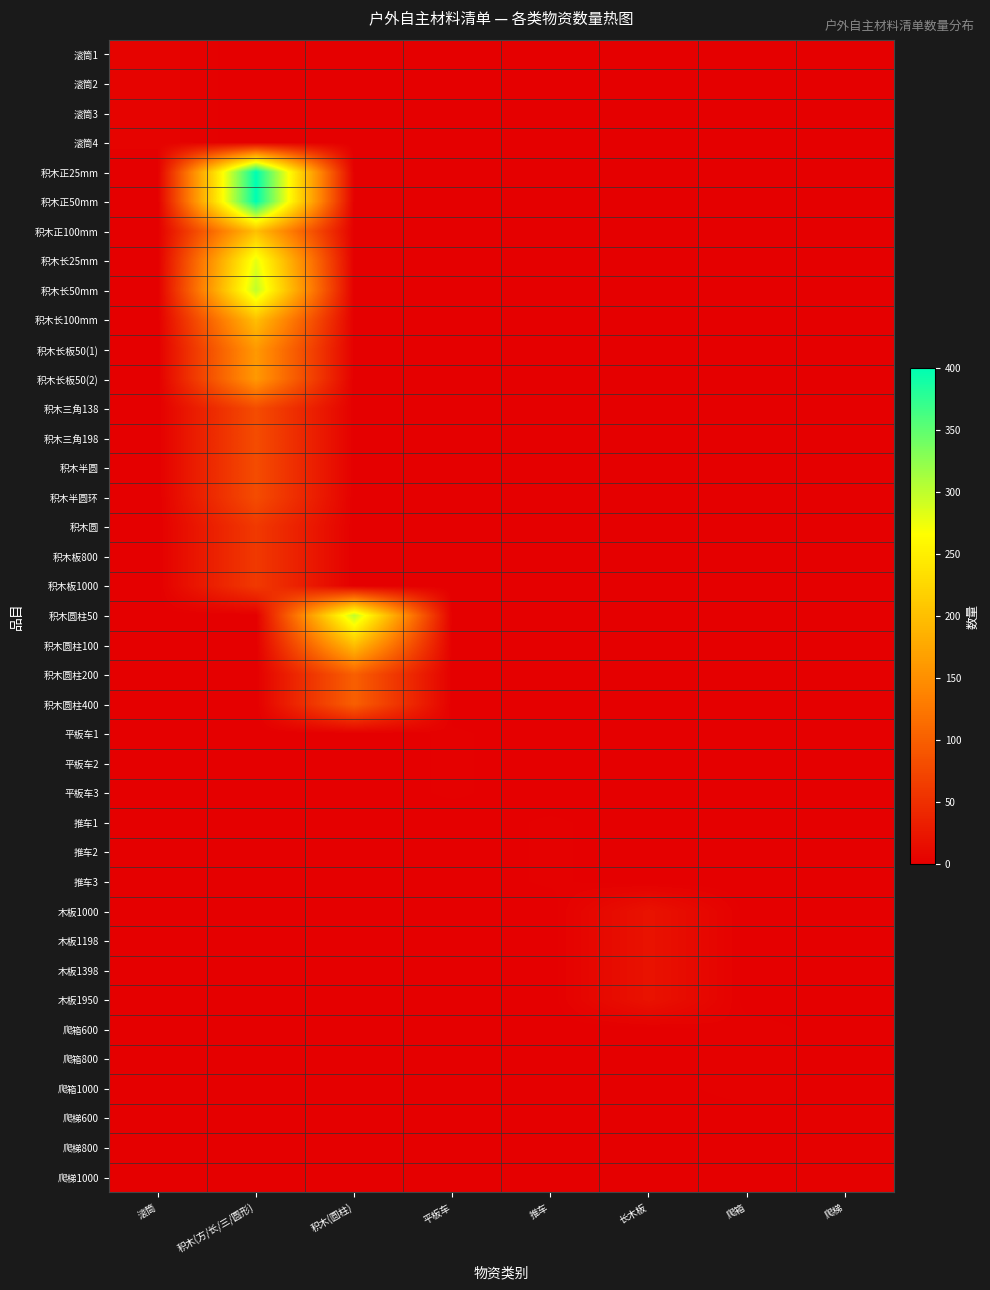

Reading right to left, extract all data points from this chart.

滚筒1: 爬梯=0	爬箱=0	长木板=0	推车=0	平板车=0	积木(圆柱)=0	积木(方/长/三/圆形)=0	滚筒=4
滚筒2: 爬梯=0	爬箱=0	长木板=0	推车=0	平板车=0	积木(圆柱)=0	积木(方/长/三/圆形)=0	滚筒=4
滚筒3: 爬梯=0	爬箱=0	长木板=0	推车=0	平板车=0	积木(圆柱)=0	积木(方/长/三/圆形)=0	滚筒=4
滚筒4: 爬梯=0	爬箱=0	长木板=0	推车=0	平板车=0	积木(圆柱)=0	积木(方/长/三/圆形)=0	滚筒=4
积木正25mm: 爬梯=0	爬箱=0	长木板=0	推车=0	平板车=0	积木(圆柱)=0	积木(方/长/三/圆形)=400	滚筒=0
积木正50mm: 爬梯=0	爬箱=0	长木板=0	推车=0	平板车=0	积木(圆柱)=0	积木(方/长/三/圆形)=400	滚筒=0
积木正100mm: 爬梯=0	爬箱=0	长木板=0	推车=0	平板车=0	积木(圆柱)=0	积木(方/长/三/圆形)=200	滚筒=0
积木长25mm: 爬梯=0	爬箱=0	长木板=0	推车=0	平板车=0	积木(圆柱)=0	积木(方/长/三/圆形)=280	滚筒=0
积木长50mm: 爬梯=0	爬箱=0	长木板=0	推车=0	平板车=0	积木(圆柱)=0	积木(方/长/三/圆形)=300	滚筒=0
积木长100mm: 爬梯=0	爬箱=0	长木板=0	推车=0	平板车=0	积木(圆柱)=0	积木(方/长/三/圆形)=200	滚筒=0
积木长板50(1): 爬梯=0	爬箱=0	长木板=0	推车=0	平板车=0	积木(圆柱)=0	积木(方/长/三/圆形)=160	滚筒=0
积木长板50(2): 爬梯=0	爬箱=0	长木板=0	推车=0	平板车=0	积木(圆柱)=0	积木(方/长/三/圆形)=160	滚筒=0
积木三角138: 爬梯=0	爬箱=0	长木板=0	推车=0	平板车=0	积木(圆柱)=0	积木(方/长/三/圆形)=80	滚筒=0
积木三角198: 爬梯=0	爬箱=0	长木板=0	推车=0	平板车=0	积木(圆柱)=0	积木(方/长/三/圆形)=80	滚筒=0
积木半圆: 爬梯=0	爬箱=0	长木板=0	推车=0	平板车=0	积木(圆柱)=0	积木(方/长/三/圆形)=80	滚筒=0
积木半圆环: 爬梯=0	爬箱=0	长木板=0	推车=0	平板车=0	积木(圆柱)=0	积木(方/长/三/圆形)=80	滚筒=0
积木圆: 爬梯=0	爬箱=0	长木板=0	推车=0	平板车=0	积木(圆柱)=0	积木(方/长/三/圆形)=60	滚筒=0
积木板800: 爬梯=0	爬箱=0	长木板=0	推车=0	平板车=0	积木(圆柱)=0	积木(方/长/三/圆形)=60	滚筒=0
积木板1000: 爬梯=0	爬箱=0	长木板=0	推车=0	平板车=0	积木(圆柱)=0	积木(方/长/三/圆形)=60	滚筒=0
积木圆柱50: 爬梯=0	爬箱=0	长木板=0	推车=0	平板车=0	积木(圆柱)=300	积木(方/长/三/圆形)=0	滚筒=0
积木圆柱100: 爬梯=0	爬箱=0	长木板=0	推车=0	平板车=0	积木(圆柱)=200	积木(方/长/三/圆形)=0	滚筒=0
积木圆柱200: 爬梯=0	爬箱=0	长木板=0	推车=0	平板车=0	积木(圆柱)=100	积木(方/长/三/圆形)=0	滚筒=0
积木圆柱400: 爬梯=0	爬箱=0	长木板=0	推车=0	平板车=0	积木(圆柱)=100	积木(方/长/三/圆形)=0	滚筒=0
平板车1: 爬梯=0	爬箱=0	长木板=0	推车=0	平板车=2	积木(圆柱)=0	积木(方/长/三/圆形)=0	滚筒=0
平板车2: 爬梯=0	爬箱=0	长木板=0	推车=0	平板车=2	积木(圆柱)=0	积木(方/长/三/圆形)=0	滚筒=0
平板车3: 爬梯=0	爬箱=0	长木板=0	推车=0	平板车=2	积木(圆柱)=0	积木(方/长/三/圆形)=0	滚筒=0
推车1: 爬梯=0	爬箱=0	长木板=0	推车=2	平板车=0	积木(圆柱)=0	积木(方/长/三/圆形)=0	滚筒=0
推车2: 爬梯=0	爬箱=0	长木板=0	推车=2	平板车=0	积木(圆柱)=0	积木(方/长/三/圆形)=0	滚筒=0
推车3: 爬梯=0	爬箱=0	长木板=0	推车=2	平板车=0	积木(圆柱)=0	积木(方/长/三/圆形)=0	滚筒=0
木板1000: 爬梯=0	爬箱=0	长木板=20	推车=0	平板车=0	积木(圆柱)=0	积木(方/长/三/圆形)=0	滚筒=0
木板1198: 爬梯=0	爬箱=0	长木板=20	推车=0	平板车=0	积木(圆柱)=0	积木(方/长/三/圆形)=0	滚筒=0
木板1398: 爬梯=0	爬箱=0	长木板=20	推车=0	平板车=0	积木(圆柱)=0	积木(方/长/三/圆形)=0	滚筒=0
木板1950: 爬梯=0	爬箱=0	长木板=20	推车=0	平板车=0	积木(圆柱)=0	积木(方/长/三/圆形)=0	滚筒=0
爬箱600: 爬梯=0	爬箱=3	长木板=0	推车=0	平板车=0	积木(圆柱)=0	积木(方/长/三/圆形)=0	滚筒=0
爬箱800: 爬梯=0	爬箱=3	长木板=0	推车=0	平板车=0	积木(圆柱)=0	积木(方/长/三/圆形)=0	滚筒=0
爬箱1000: 爬梯=0	爬箱=3	长木板=0	推车=0	平板车=0	积木(圆柱)=0	积木(方/长/三/圆形)=0	滚筒=0
爬梯600: 爬梯=3	爬箱=0	长木板=0	推车=0	平板车=0	积木(圆柱)=0	积木(方/长/三/圆形)=0	滚筒=0
爬梯800: 爬梯=3	爬箱=0	长木板=0	推车=0	平板车=0	积木(圆柱)=0	积木(方/长/三/圆形)=0	滚筒=0
爬梯1000: 爬梯=3	爬箱=0	长木板=0	推车=0	平板车=0	积木(圆柱)=0	积木(方/长/三/圆形)=0	滚筒=0